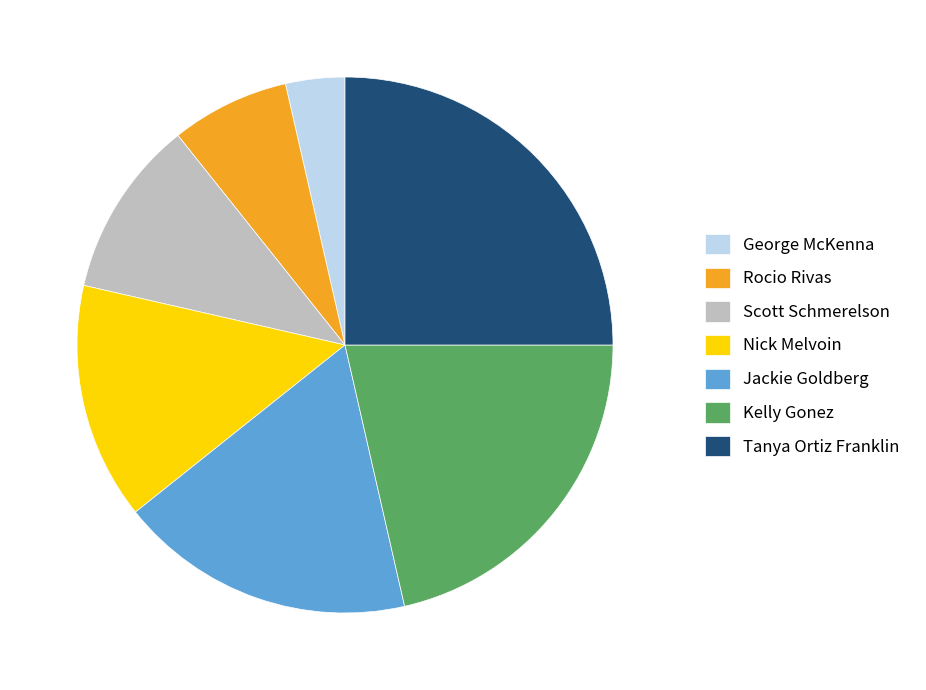

What is the largest slice in the pie chart?

Tanya Ortiz Franklin